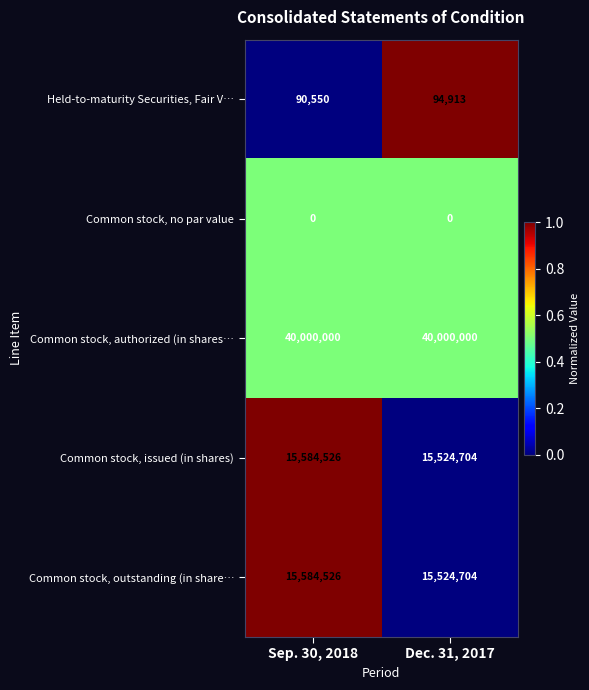

What is the difference between the maximum and minimum values in the Common stock, outstanding (in share… series?

59822